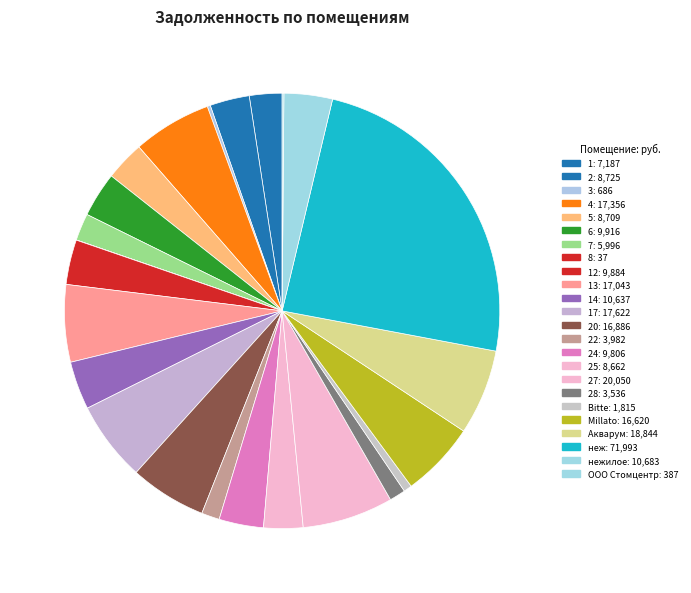

Rank the categories by value from lowest to highest.

8, ООО Стомцентр, 3, Bitte, 28, 22, 7, 1, 25, 5, 2, 24, 12, 6, 14, нежилое, Millato, 20, 13, 4, 17, Акварум, 27, неж